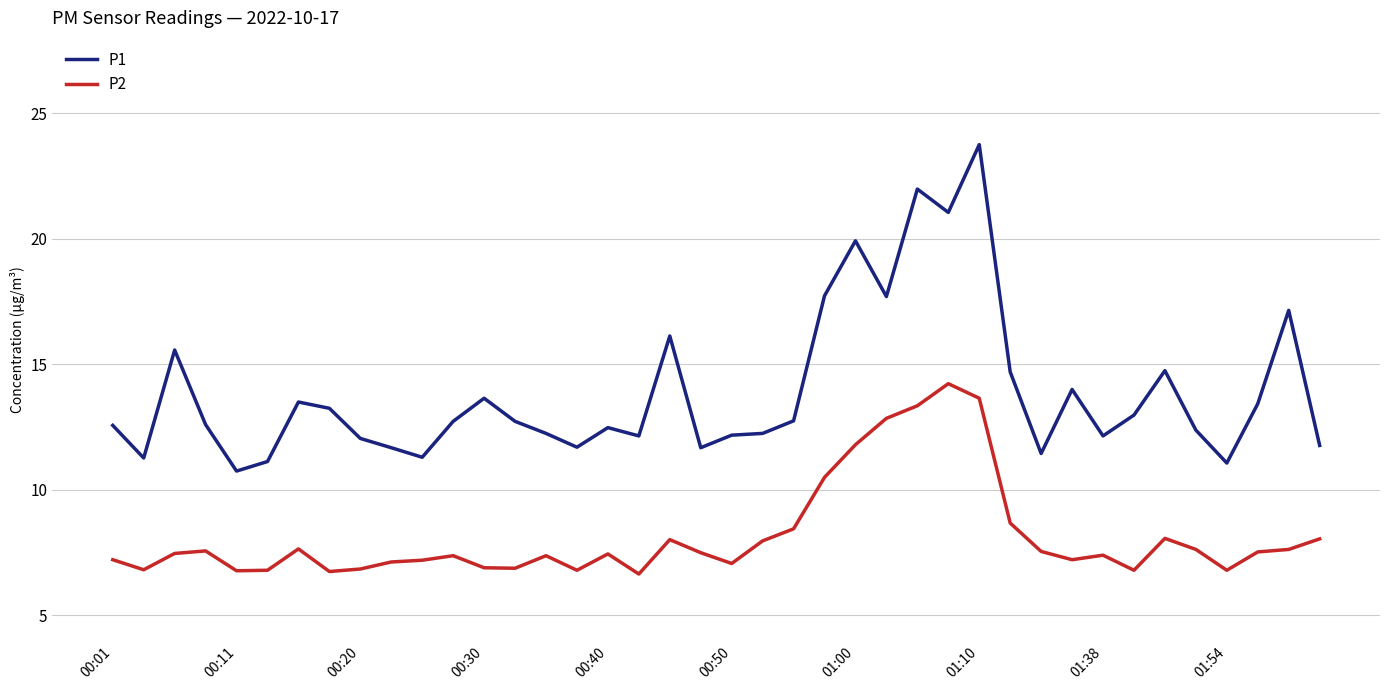

Rank the series by their maximum value, from lowest to highest.

P2, P1